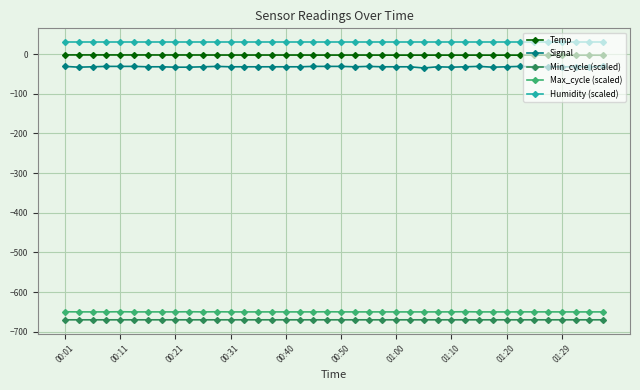

What is the minimum value shown in the chart?

-670.0